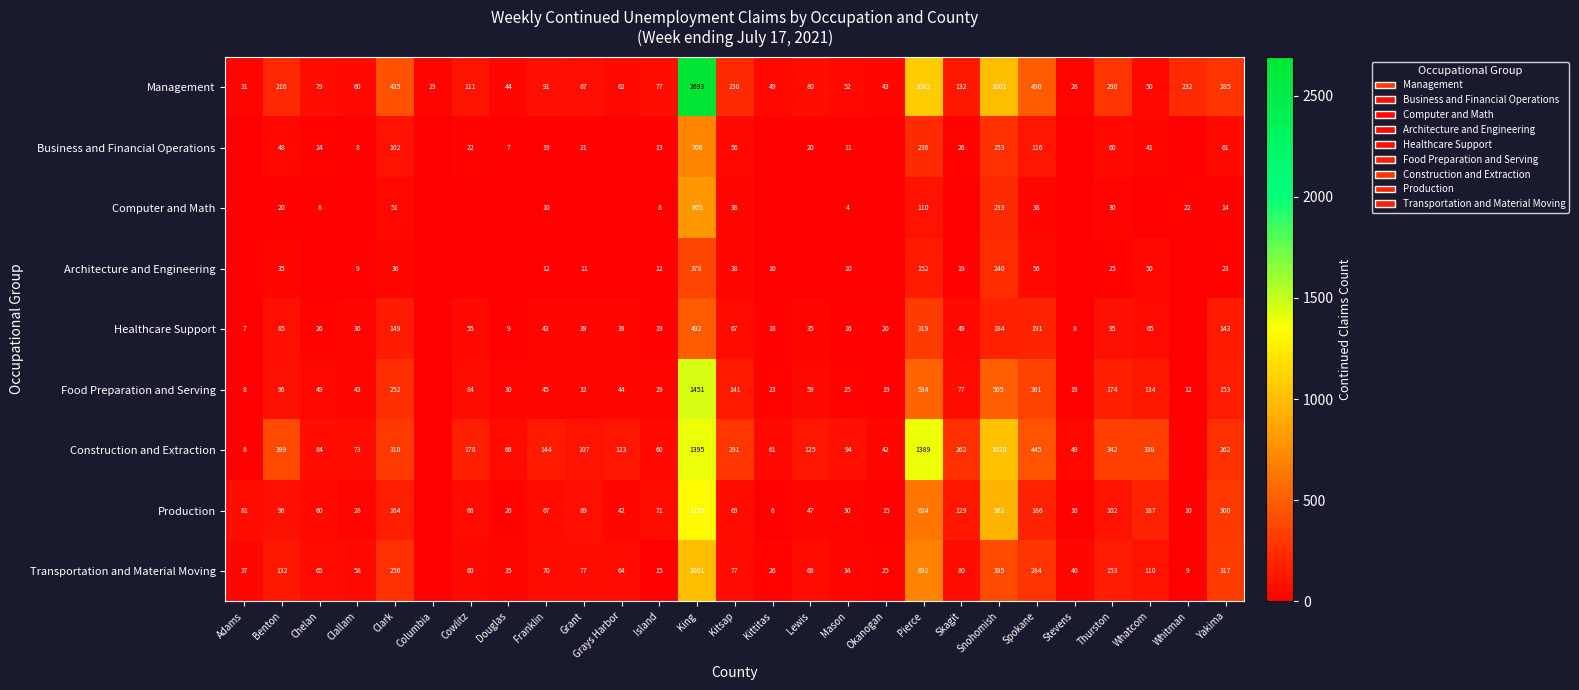

Rank the series at Clark from highest to lowest value.

Management, Construction and Extraction, Transportation and Material Moving, Food Preparation and Serving, Production, Healthcare Support, Business and Financial Operations, Computer and Math, Architecture and Engineering